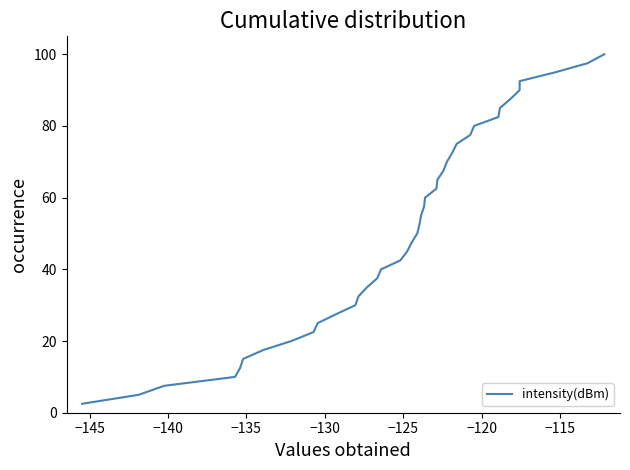

What is the smallest value displayed?

2.5